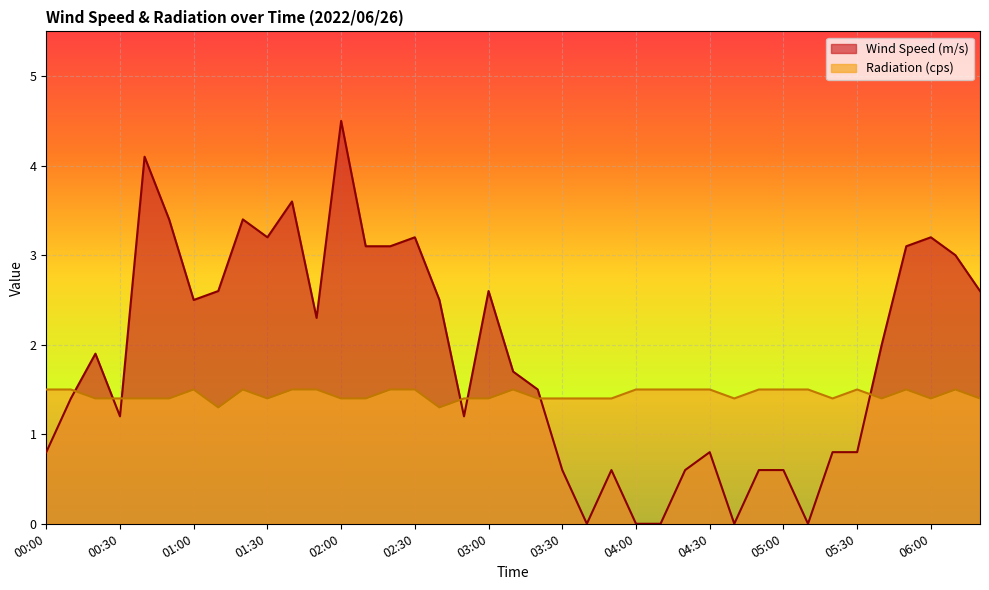

What position from the right is 06:20?

1